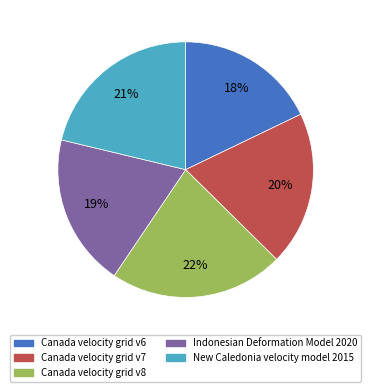

To the nearest percent, what is the average slice percentage?

20%